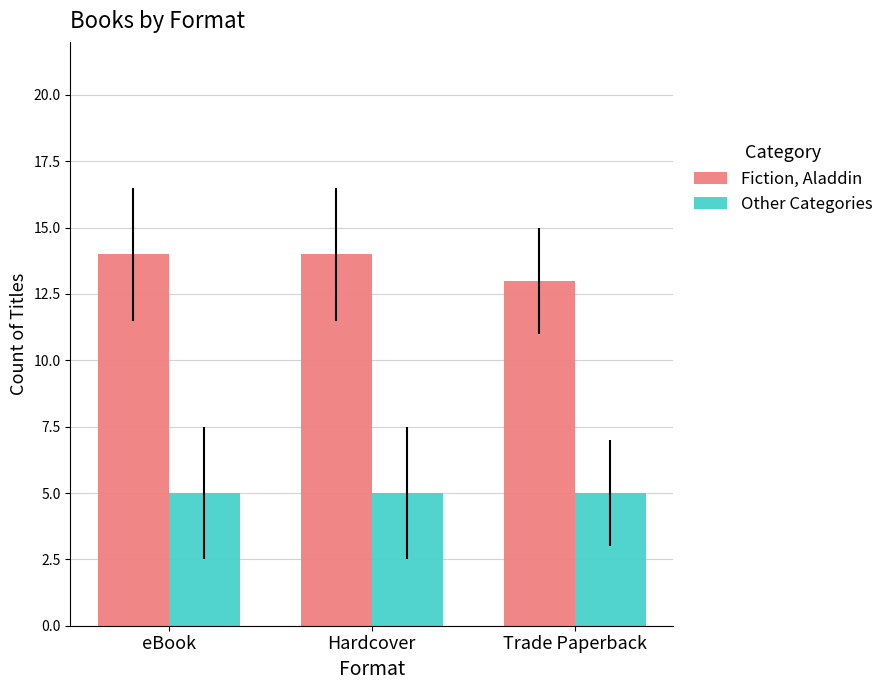

Reading left to right, extract all data points from this chart.

Fiction, Aladdin: 14	14	13
Other Categories: 5	5	5